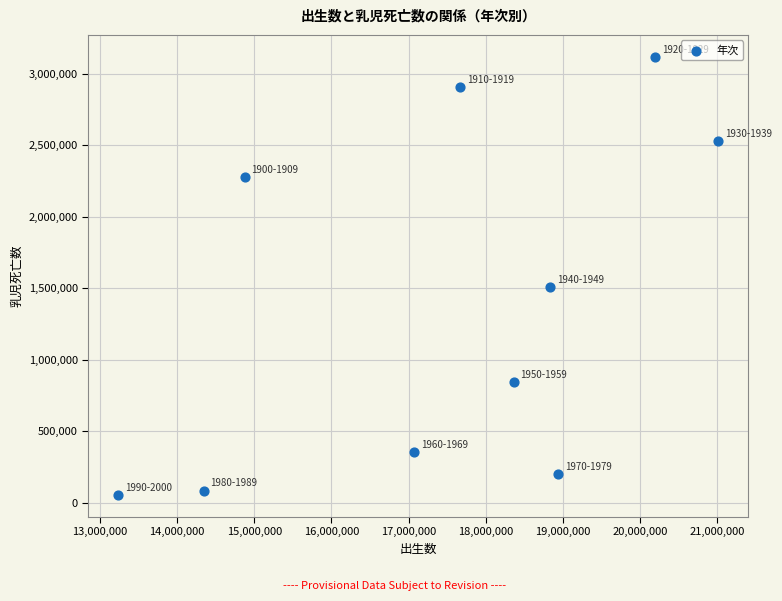

What is the average Y value?

1387978